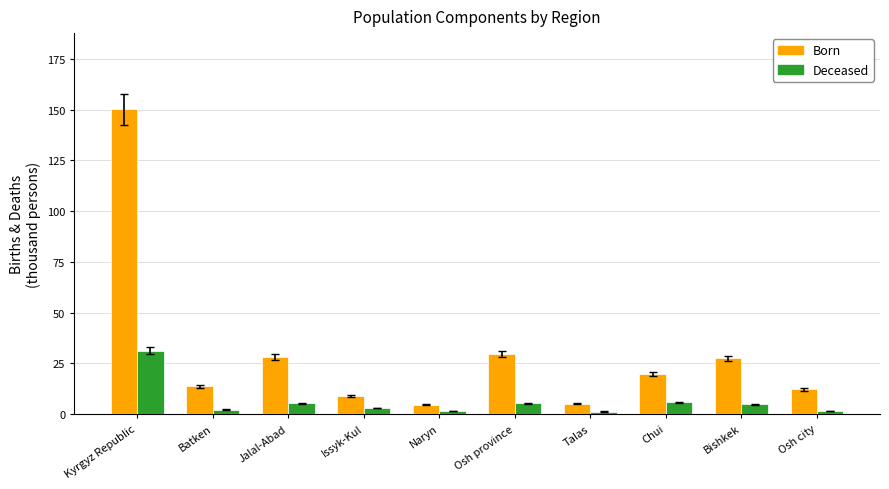

What position from the right is Kyrgyz Republic?

10